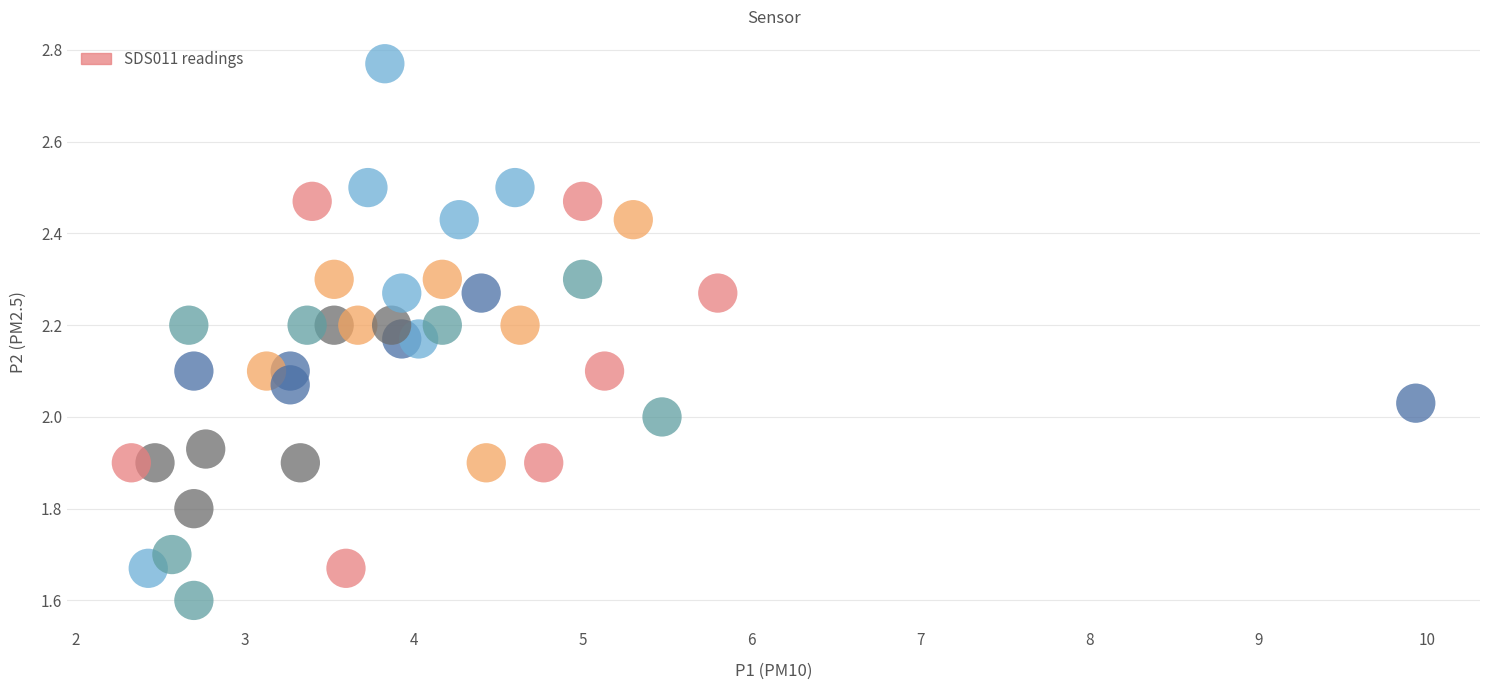

What is the range of X values (max minus min)?

7.6